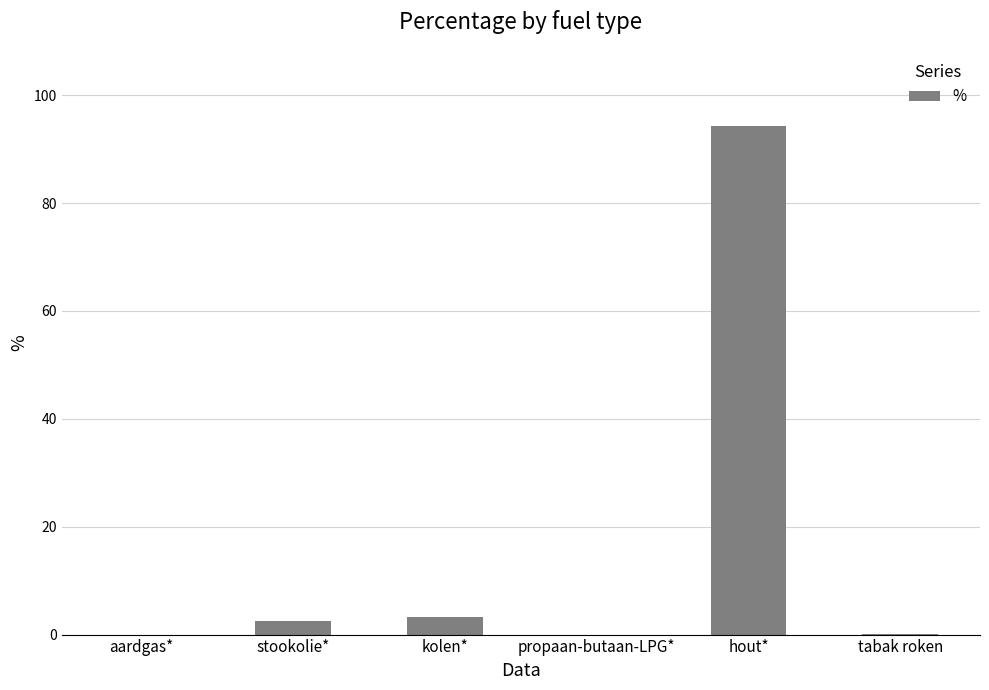

At which category does the chart reach its peak across all series?

hout*